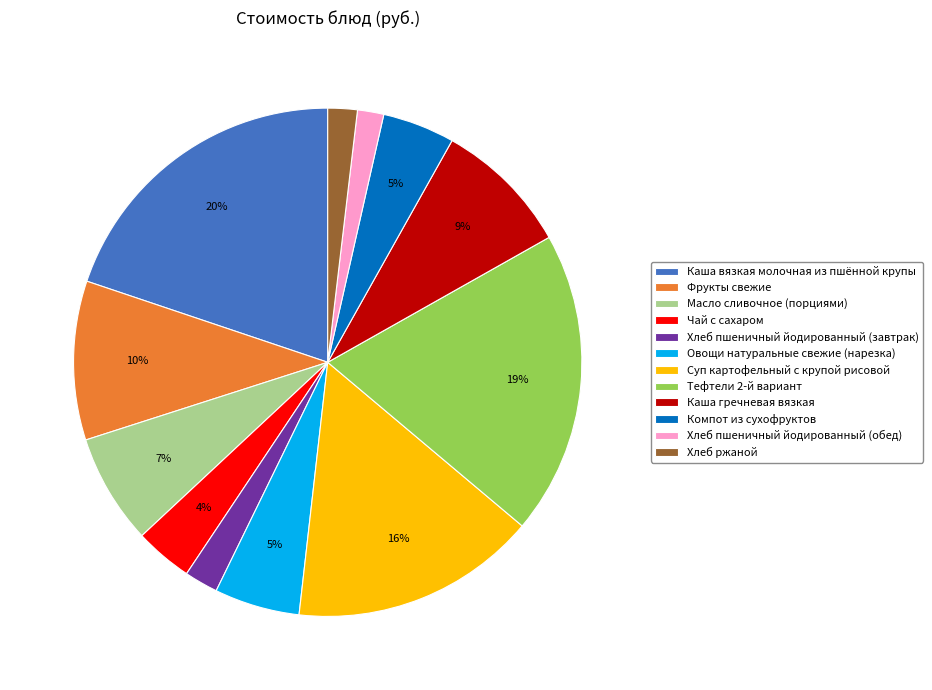

Count the number of slices in the pie.

12